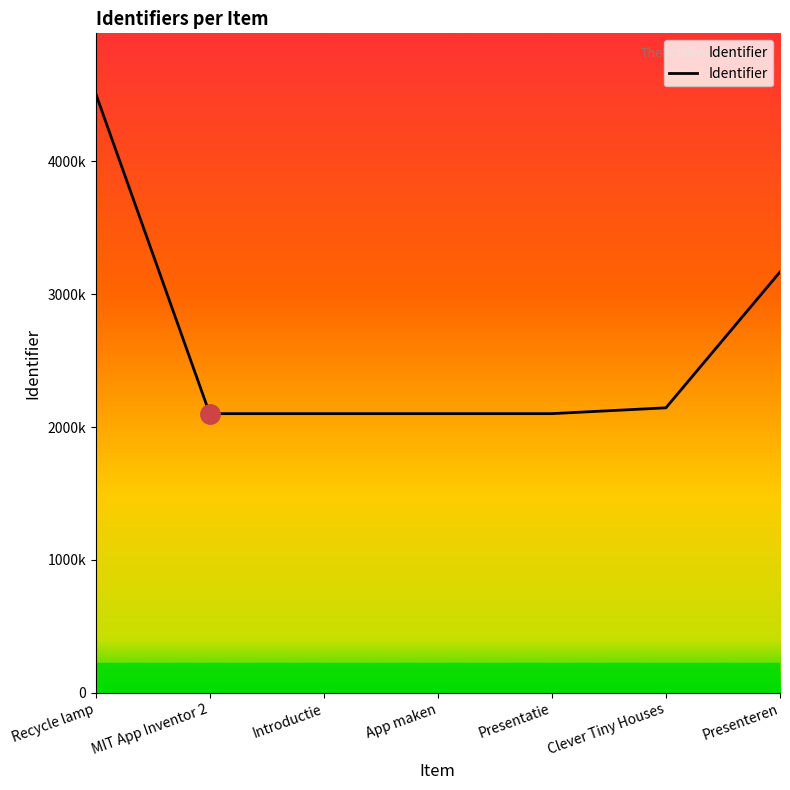

Is this an area chart (filled region under the line)?

Yes